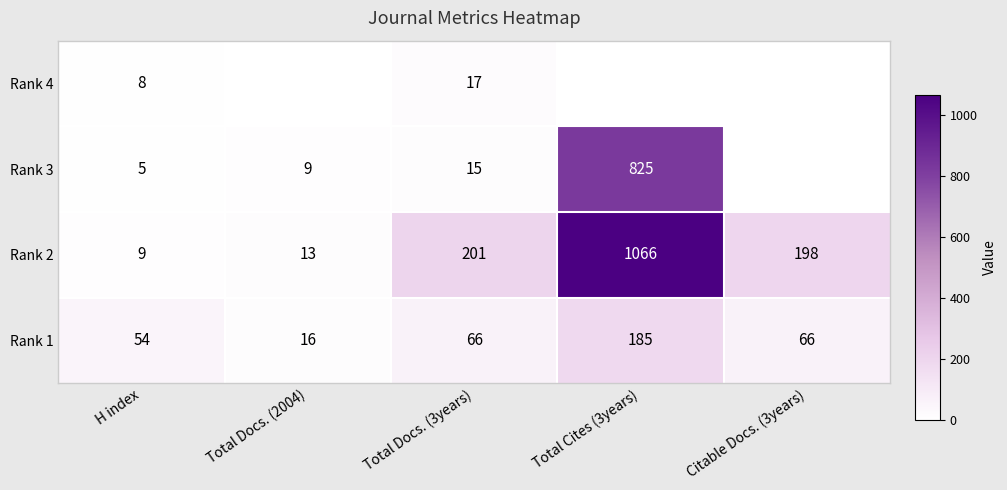

What is the approximate value of Rank 2 at Citable Docs. (3years), to the nearest 10?

200